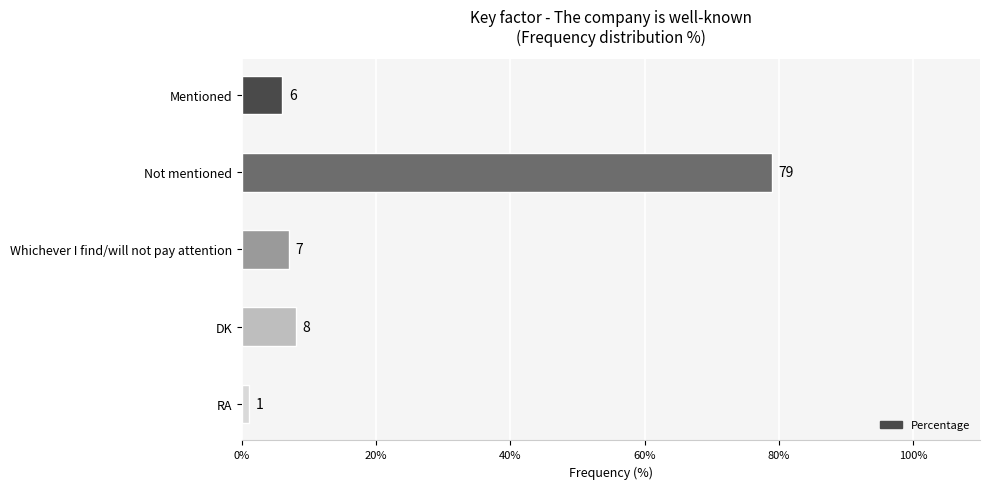

Count the number of categories in the chart.

5